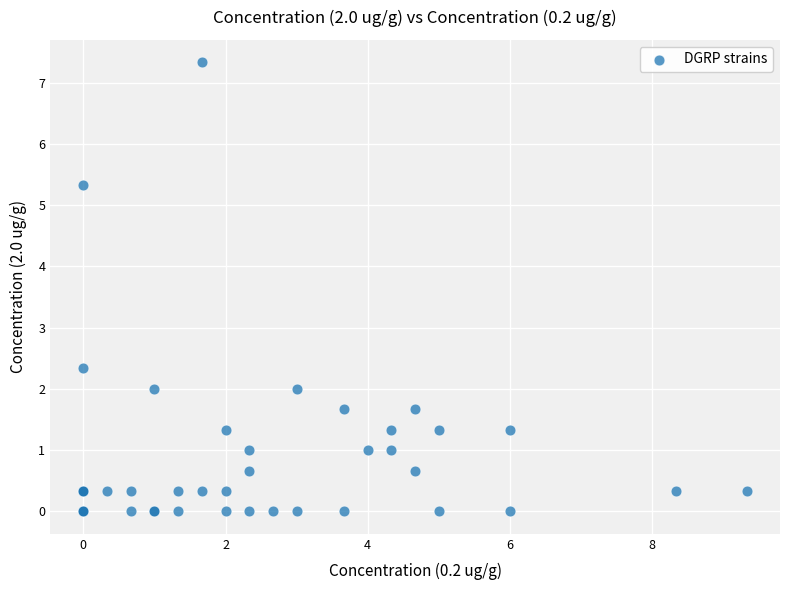

What Y value in the scatter plot is closest to 3?

2.3